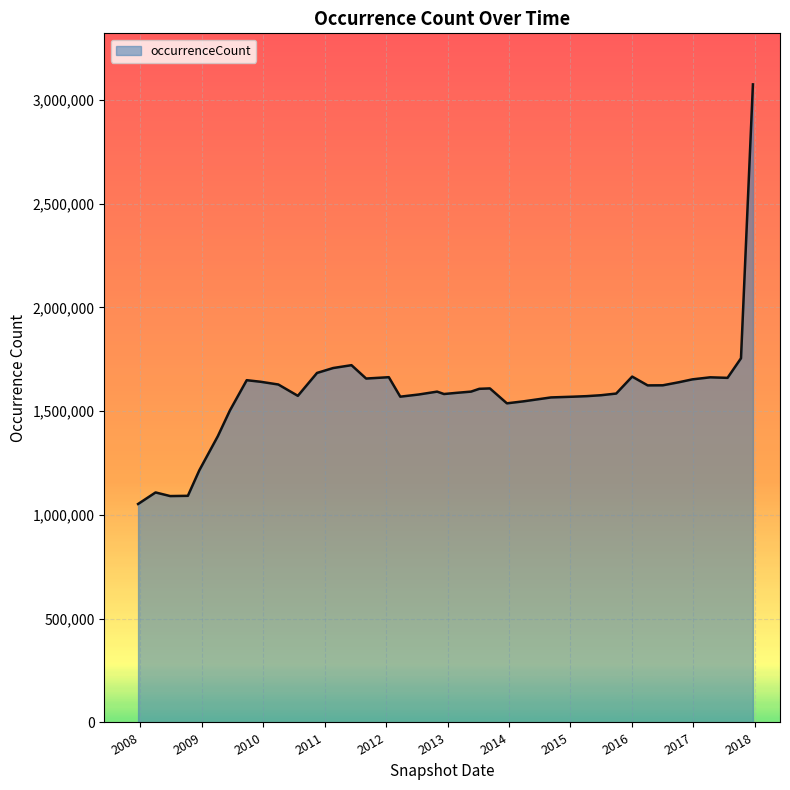

What is the minimum value shown in the chart?

1052938